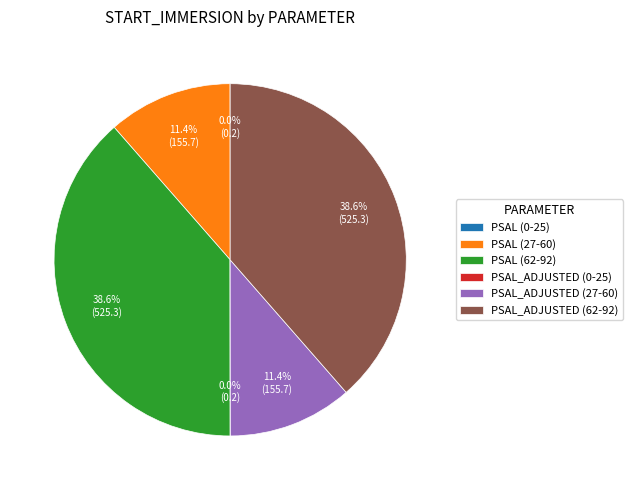

What portion of the pie excludes PSAL_ADJUSTED (27-60)?

88.6%